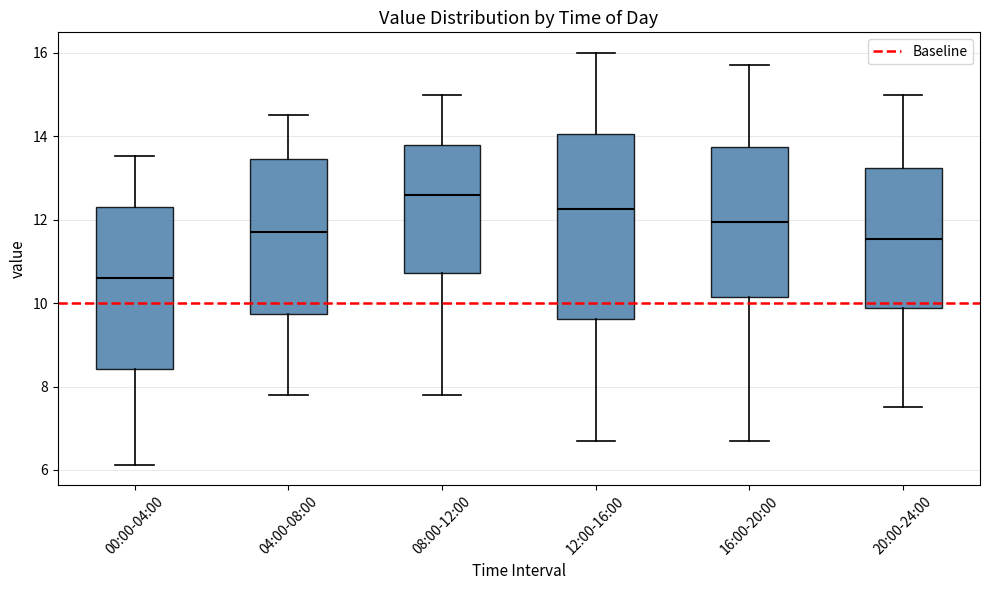

Reading left to right, transcribe this box plot: for each box, give where its median line is, the range the box spans, and where its two whiskers end, as read against the y-axis. The values are not printed on the chart, so give them approximately, as read against the axis.

00:00-04:00: median 10.6, box 8.4 to 12.4, whiskers 6.2 to 13.6
04:00-08:00: median 11.8, box 9.8 to 13.4, whiskers 7.8 to 14.6
08:00-12:00: median 12.6, box 10.8 to 13.8, whiskers 7.8 to 15.0
12:00-16:00: median 12.2, box 9.6 to 14.0, whiskers 6.8 to 16.0
16:00-20:00: median 12.0, box 10.2 to 13.8, whiskers 6.8 to 15.8
20:00-24:00: median 11.6, box 9.8 to 13.2, whiskers 7.6 to 15.0